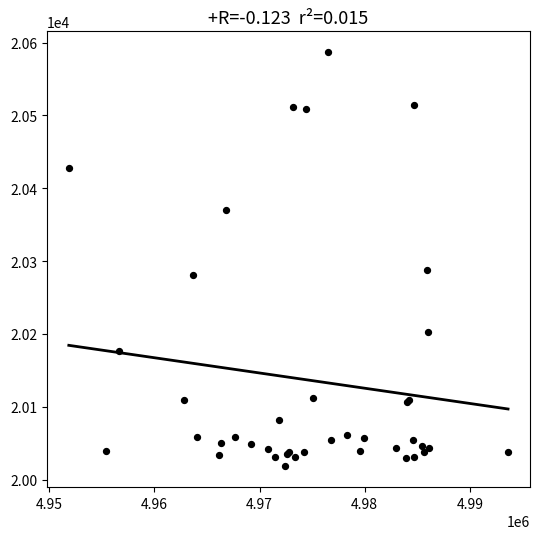

What Y value in the scatter plot is closest to 20302?

20288